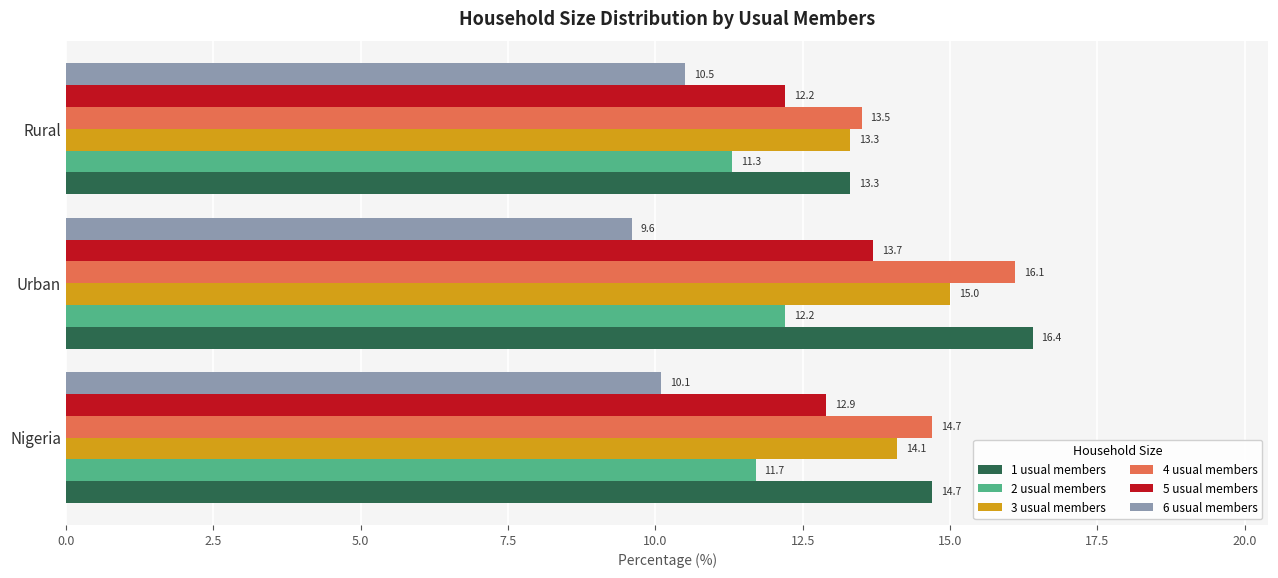

Which series has the largest total across all categories?

1 usual members